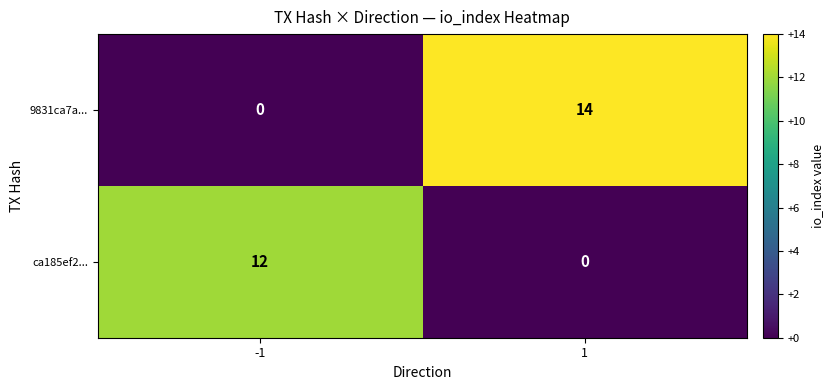

What is the sum of the 9831ca7a... values at -1 and 1?

14